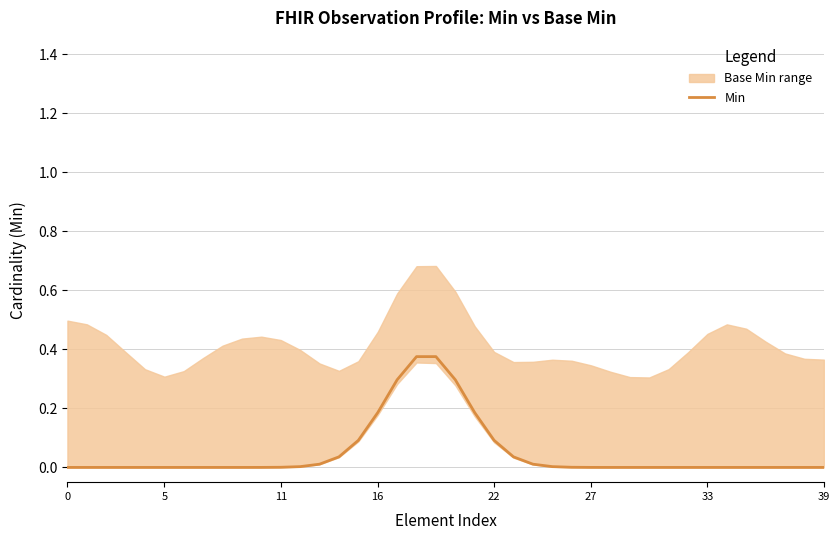

Does the chart display data point markers on the line(s)?

No